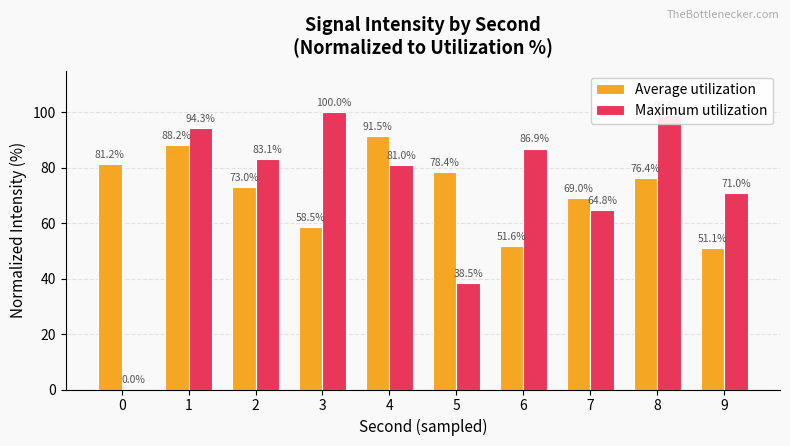

What is the average value of the Average utilization series?

71.9